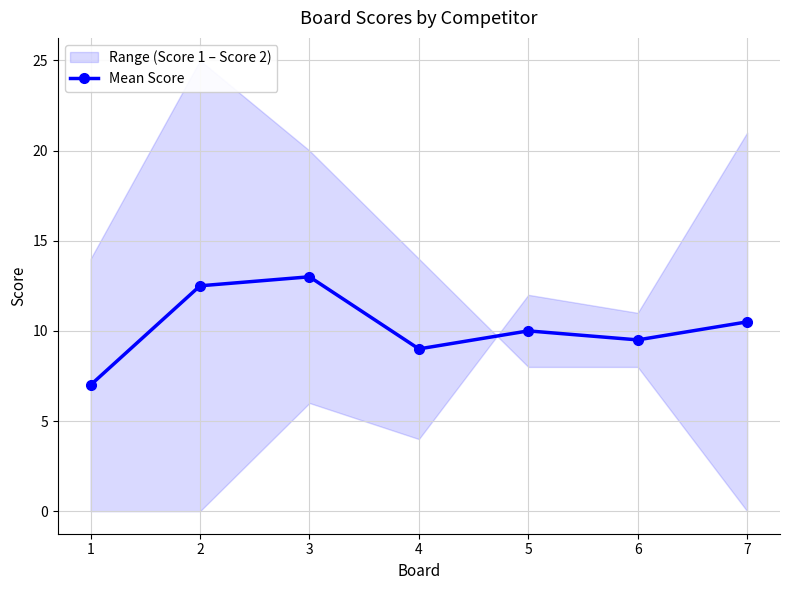

Rank the categories by value from lowest to highest.

1, 4, 6, 5, 7, 2, 3